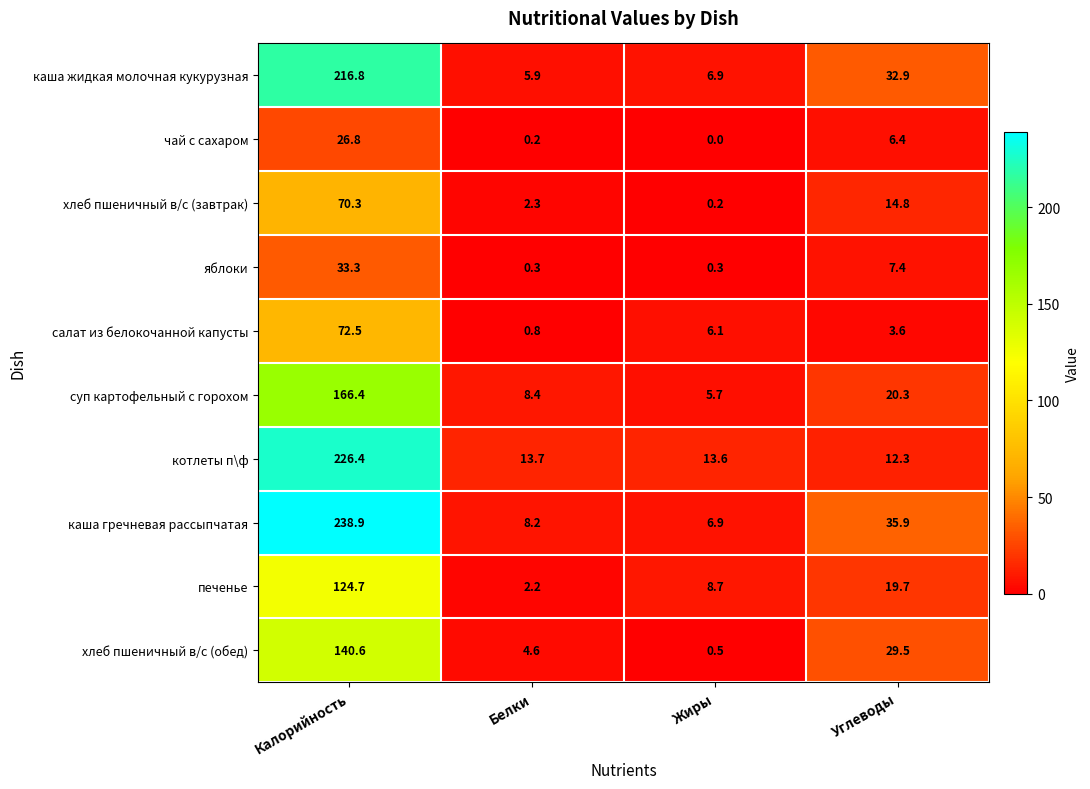

What is the difference between the суп картофельный с горохом values at Калорийность and Белки?

158.0